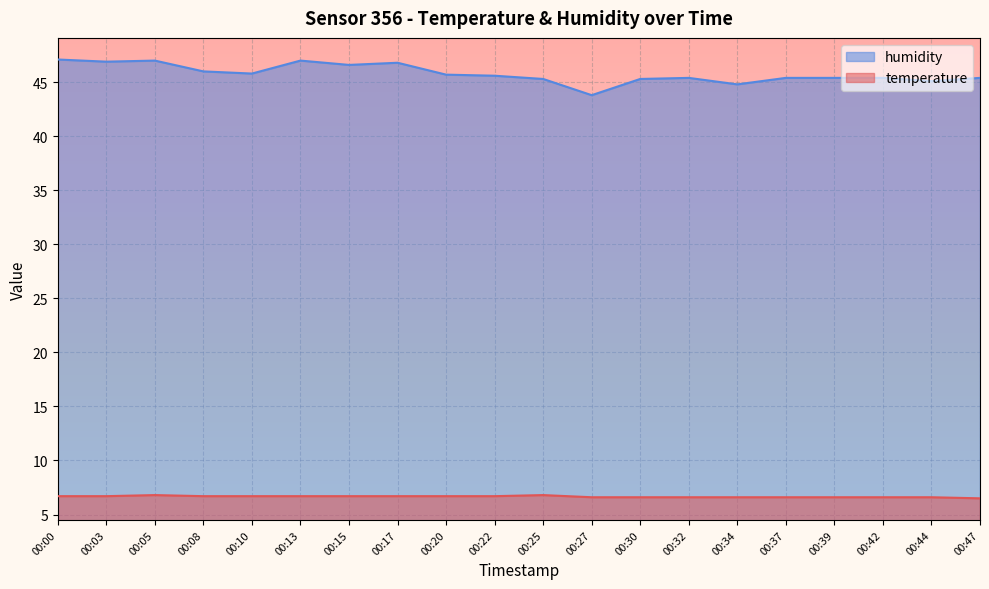

What is the difference between the maximum and second lowest values in the humidity series?

2.3